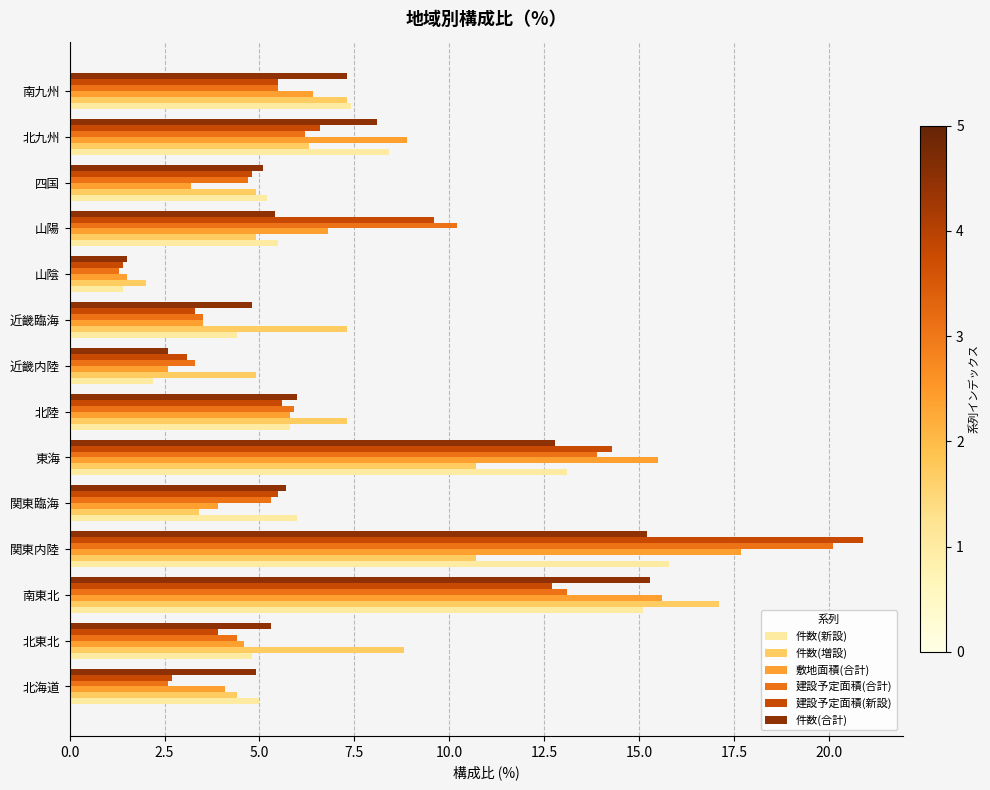

At how many categories does at least one series exceed 13?

3